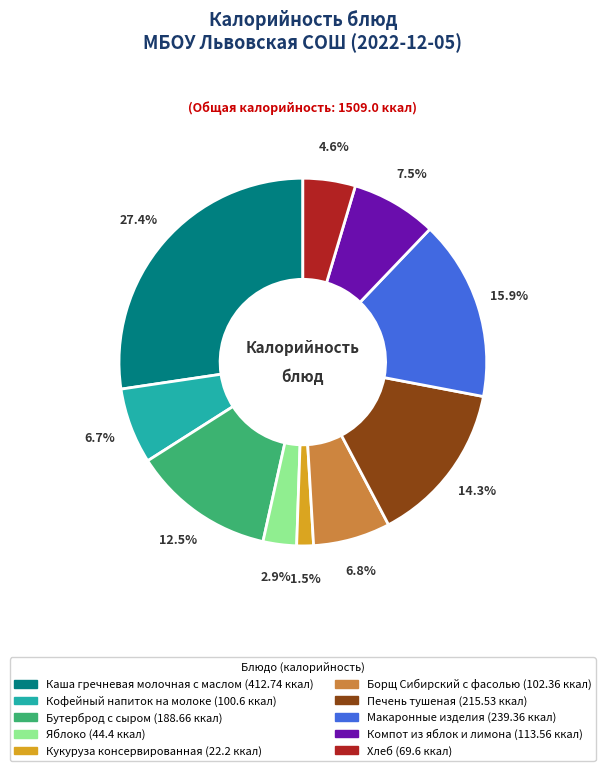

Which has a higher value, Каша гречневая молочная с маслом or Борщ Сибирский с фасолью?

Каша гречневая молочная с маслом